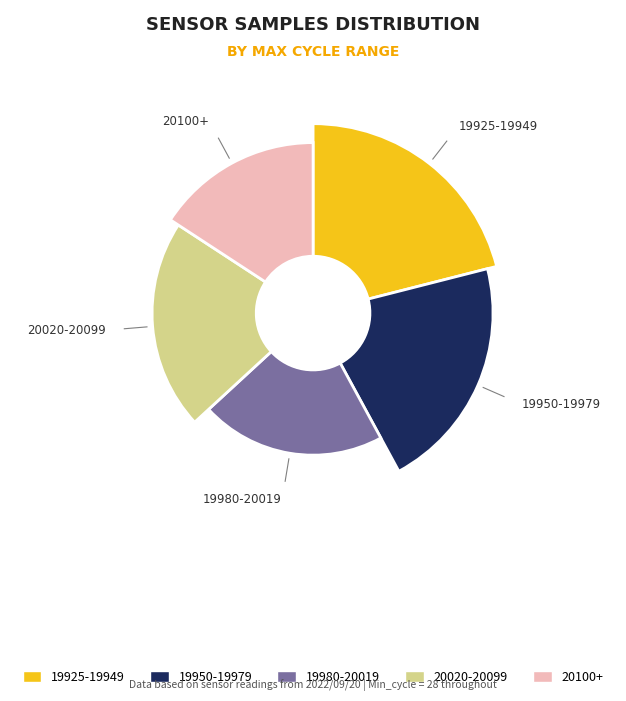

Does 28 represent more than half of the total?

No